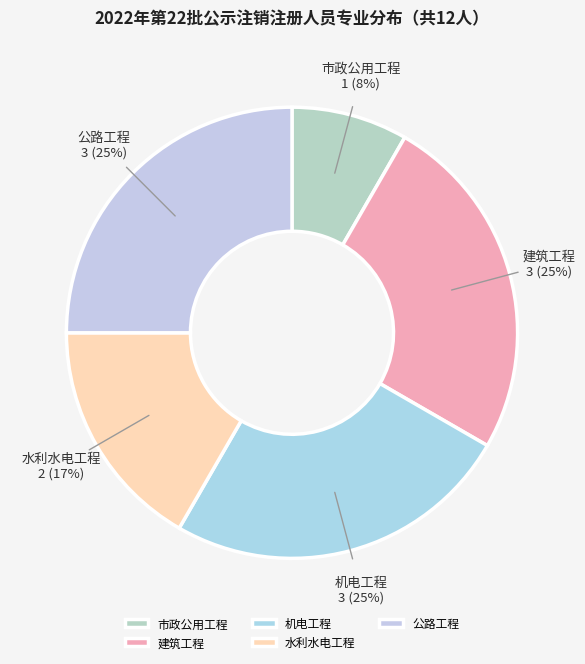

True or false: 公路工程 accounts for 15% of the total.

False